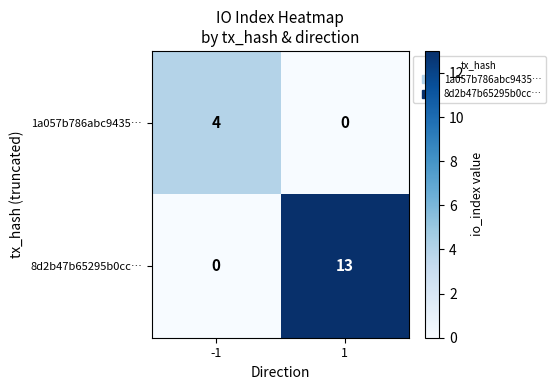

What is the maximum value shown in the chart?

13